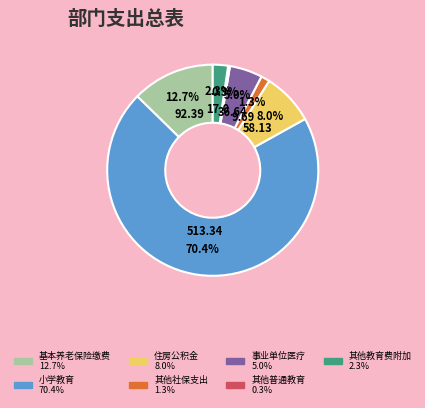

Is there any slice that represents more than half of the pie?

Yes